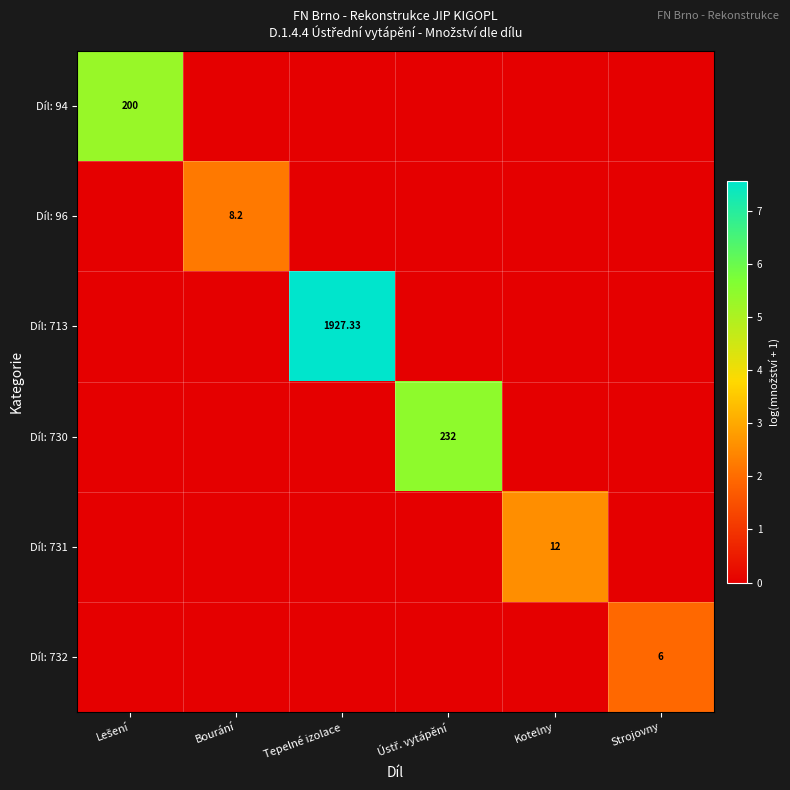

Which label corresponds to the largest value in the chart?

Tepelné izolace